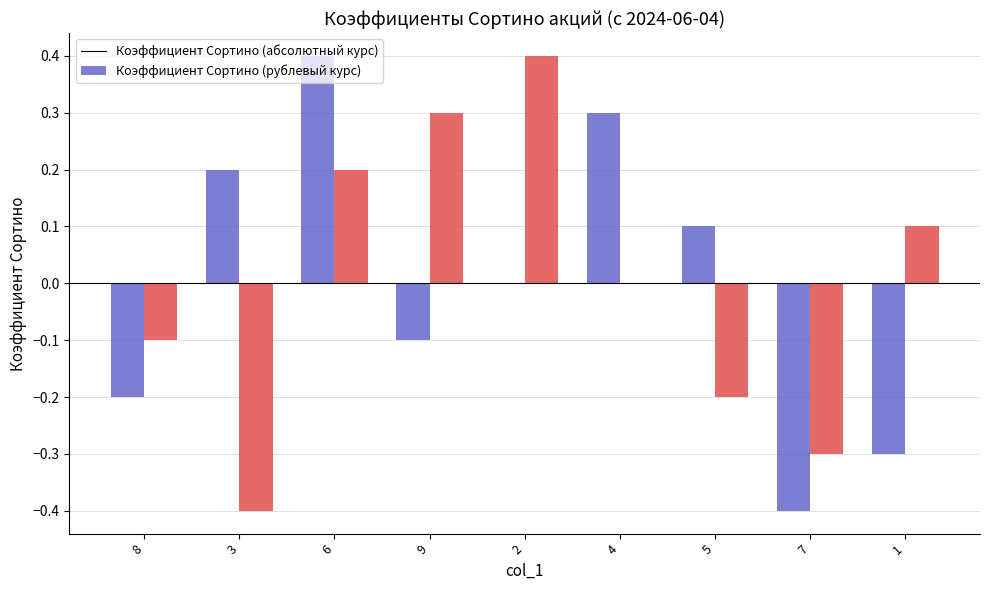

What is the total value across all series at 6?

0.6